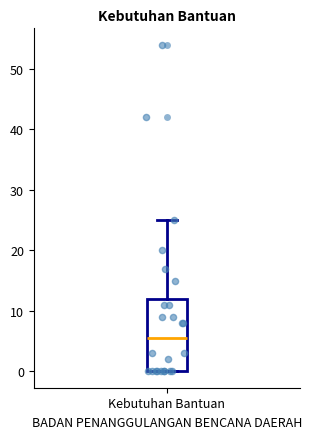

Transcribe this box plot: give where the median line is, the range the box spans, and where the two whiskers end, as read against the y-axis. The values are not printed on the chart, so give them approximately, as read against the axis.

median 6, box 0 to 12, whiskers 0 to 25